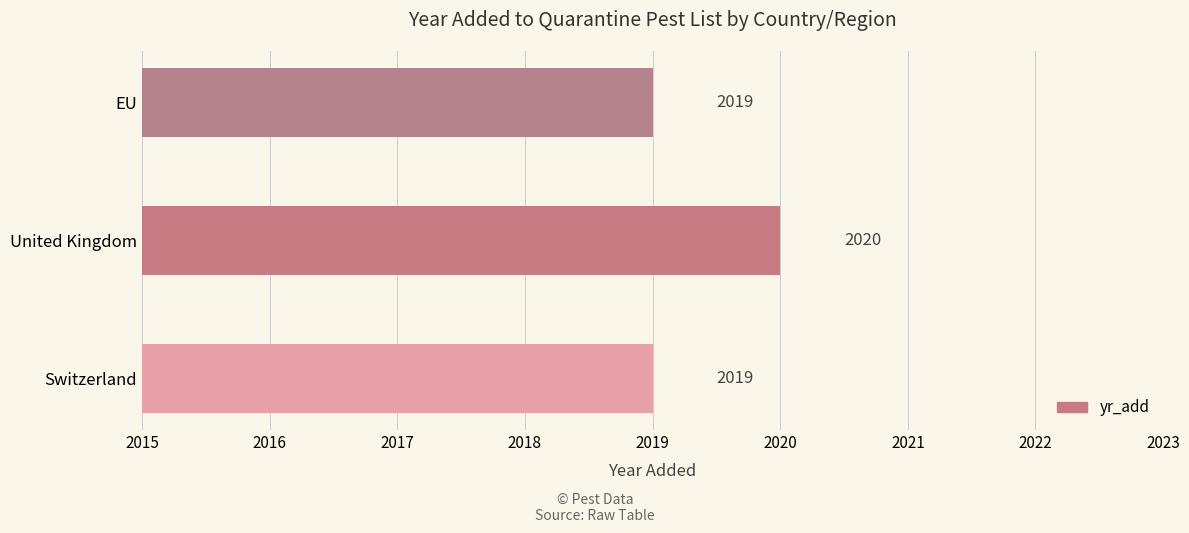

Reading bottom to top, extract all data points from this chart.

2019	2020	2019